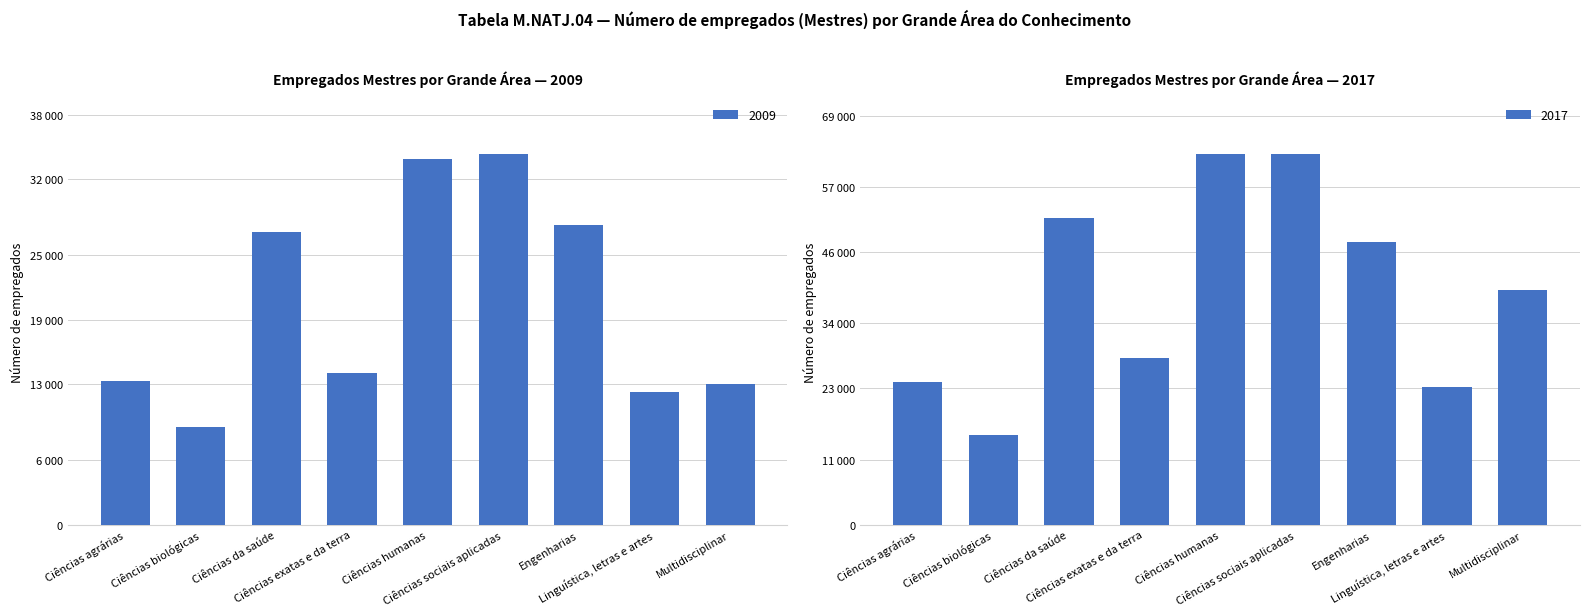

The value of 2017 at Engenharias is 17775. True or false?

False